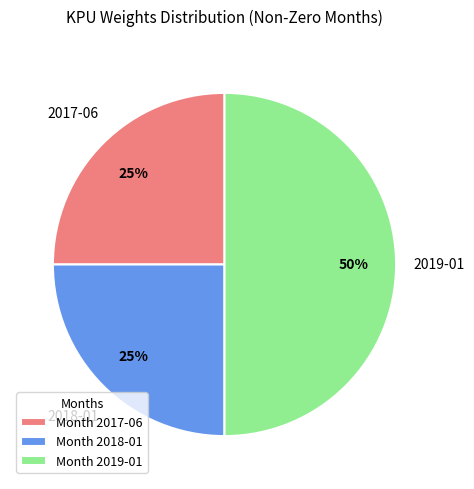

Is Month 2017-06 the majority of the pie?

No